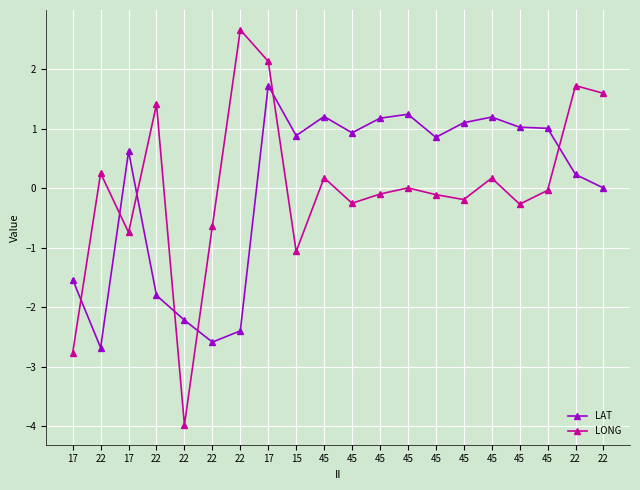

List the labels in order of LONG value, largest first.

22, 17, 22, 22, 22, 22, 45, 45, 45, 45, 45, 45, 45, 45, 45, 22, 17, 15, 17, 22